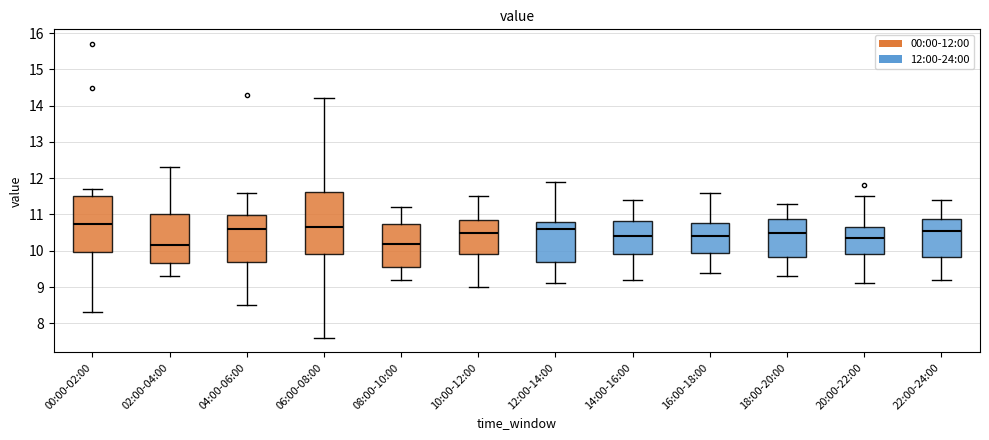

Reading left to right, transcribe this box plot: for each box, give where its median line is, the range the box spans, and where its two whiskers end, as read against the y-axis. The values are not printed on the chart, so give them approximately, as read against the axis.

00:00-02:00: median 10.8, box 10.0 to 11.5, whiskers 8.3 to 11.7
02:00-04:00: median 10.2, box 9.7 to 11.0, whiskers 9.3 to 12.3
04:00-06:00: median 10.6, box 9.7 to 11.0, whiskers 8.5 to 11.6
06:00-08:00: median 10.7, box 9.9 to 11.6, whiskers 7.6 to 14.2
08:00-10:00: median 10.2, box 9.6 to 10.7, whiskers 9.2 to 11.2
10:00-12:00: median 10.5, box 9.9 to 10.9, whiskers 9.0 to 11.5
12:00-14:00: median 10.6, box 9.7 to 10.8, whiskers 9.1 to 11.9
14:00-16:00: median 10.4, box 9.9 to 10.8, whiskers 9.2 to 11.4
16:00-18:00: median 10.4, box 10.0 to 10.8, whiskers 9.4 to 11.6
18:00-20:00: median 10.5, box 9.8 to 10.9, whiskers 9.3 to 11.3
20:00-22:00: median 10.4, box 9.9 to 10.7, whiskers 9.1 to 11.5
22:00-24:00: median 10.6, box 9.8 to 10.9, whiskers 9.2 to 11.4